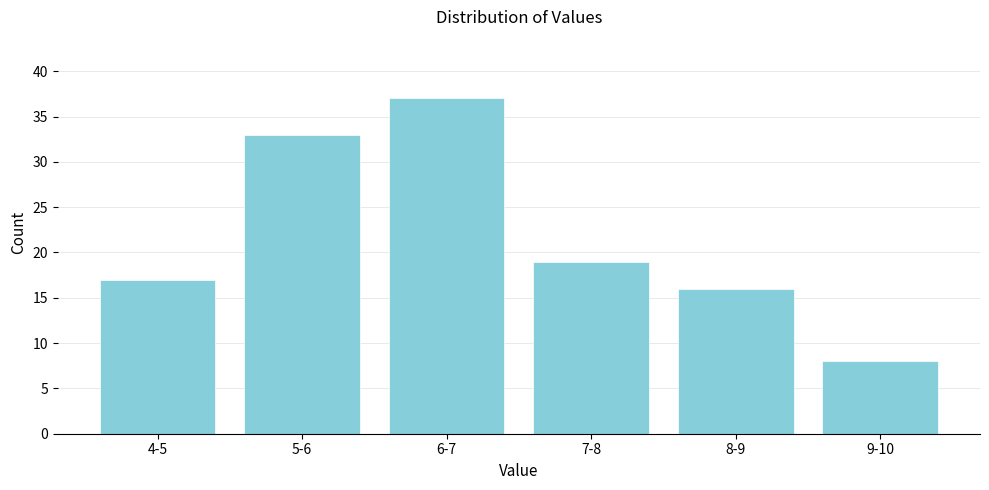

Reading right to left, transcribe all the data shown in this chart.

8	16	19	37	33	17